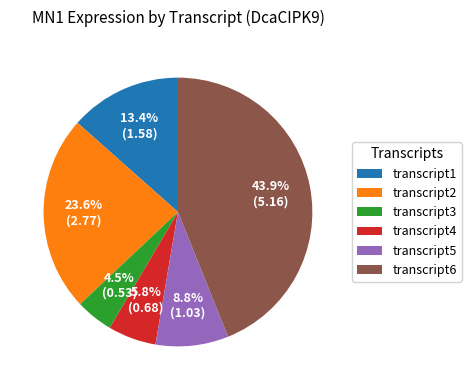

Is it true that transcript6 is 44% of the pie?

True